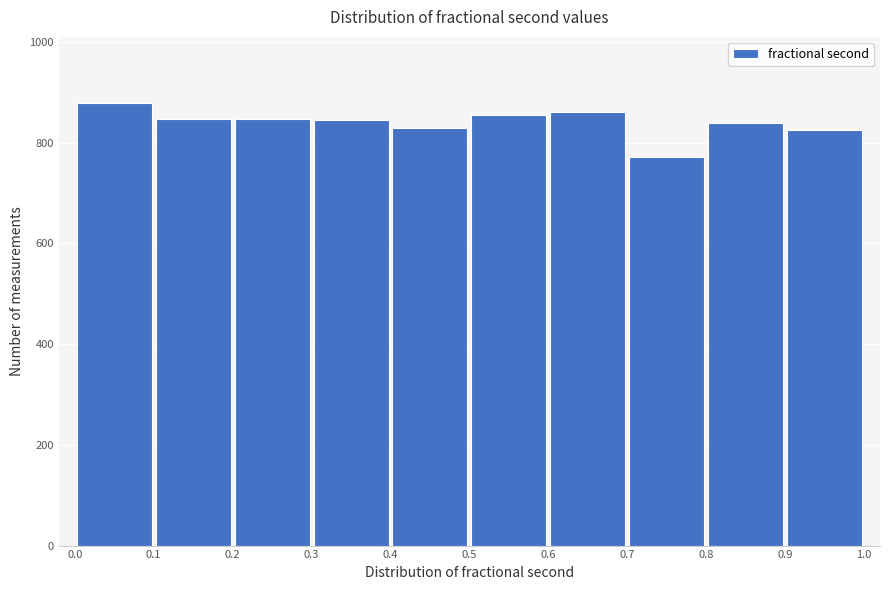

Reading left to right, list every bar in this chart as the range it spans on the x-axis followed by its height. The values are not printed on the chart, so give them approximately, as read against the axis.

0.0 to 0.1: 880
0.1 to 0.2: 840
0.2 to 0.3: 840
0.3 to 0.4: 840
0.4 to 0.5: 820
0.5 to 0.6: 860
0.6 to 0.7: 860
0.7 to 0.8: 780
0.8 to 0.9: 840
0.9 to 1.0: 820